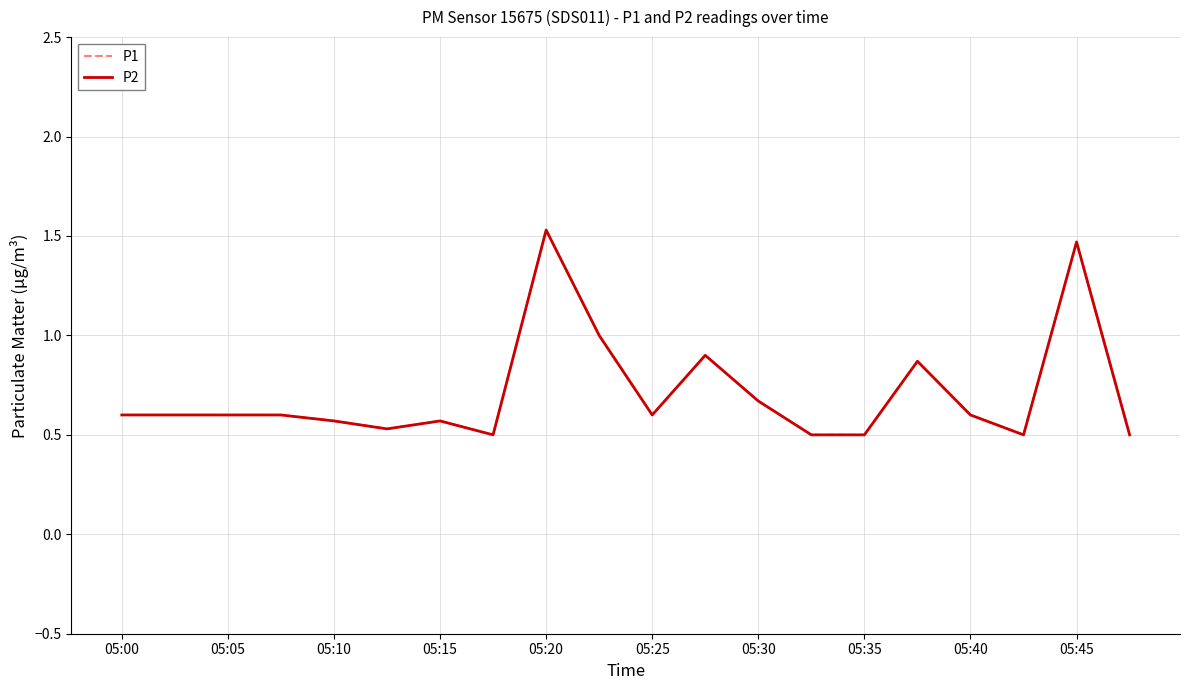

Is this an area chart (filled region under the line)?

No